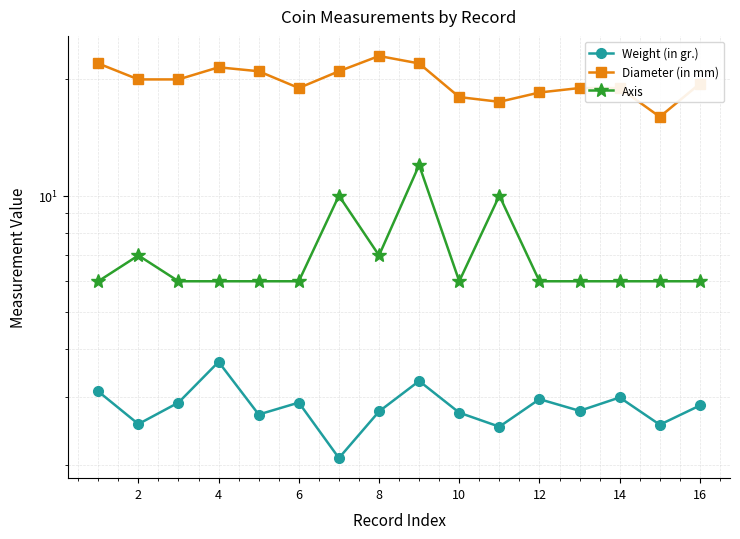

In Diameter (in mm), how many points are higher than both neighbors (excluding endpoints)?

2